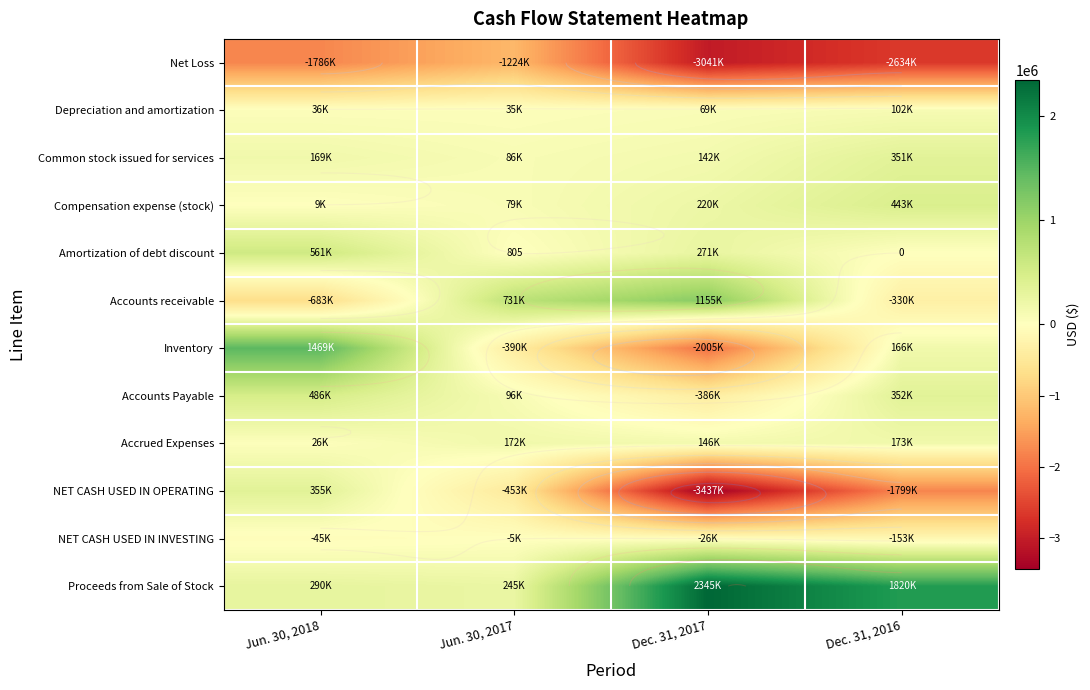

Rank the series by their maximum value, from highest to lowest.

Proceeds from Sale of Stock, Inventory, Accounts receivable, Amortization of debt discount, Accounts Payable, Compensation expense (stock), NET CASH USED IN OPERATING, Common stock issued for services, Accrued Expenses, Depreciation and amortization, NET CASH USED IN INVESTING, Net Loss